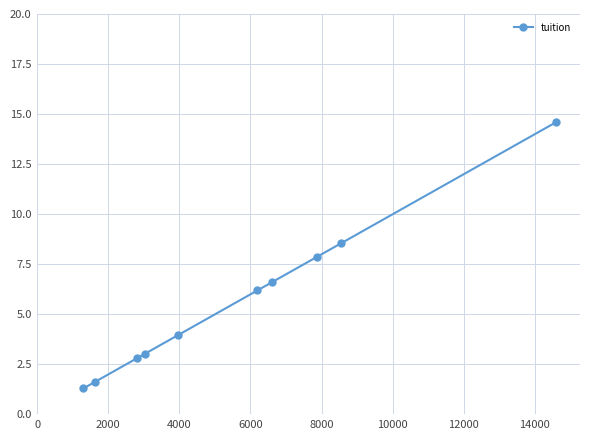

What is the minimum value shown in the chart?

1.3